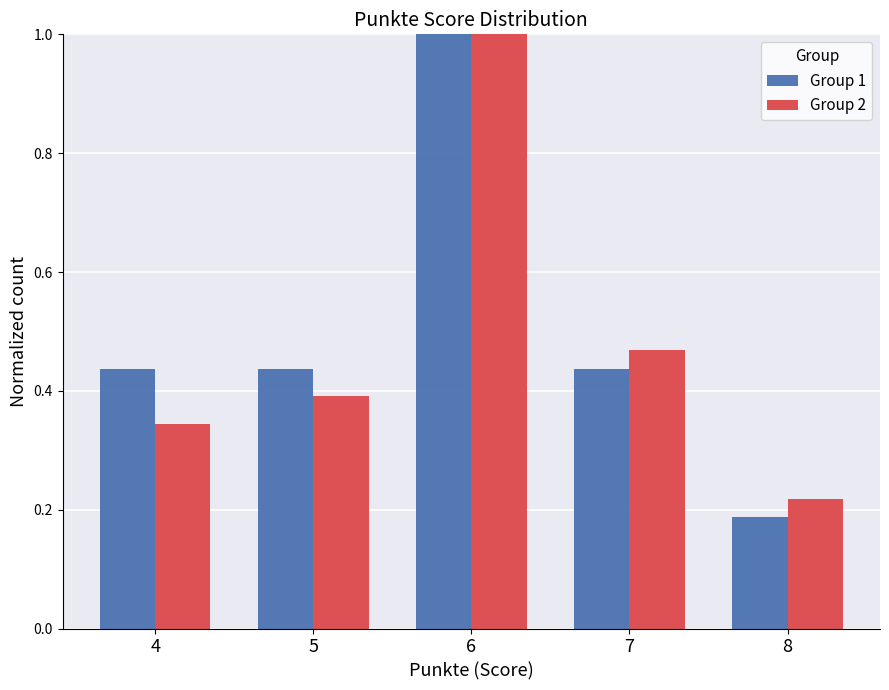

Which label corresponds to the largest value in the chart?

6